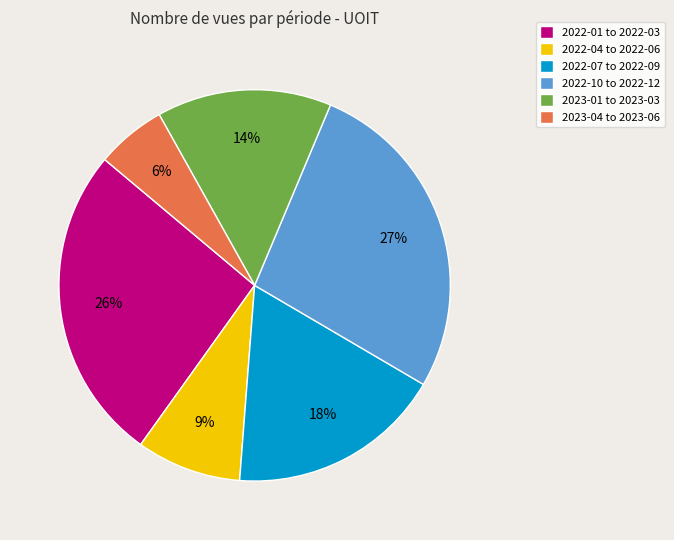

What is the largest slice in the pie chart?

2022-10 to 2022-12